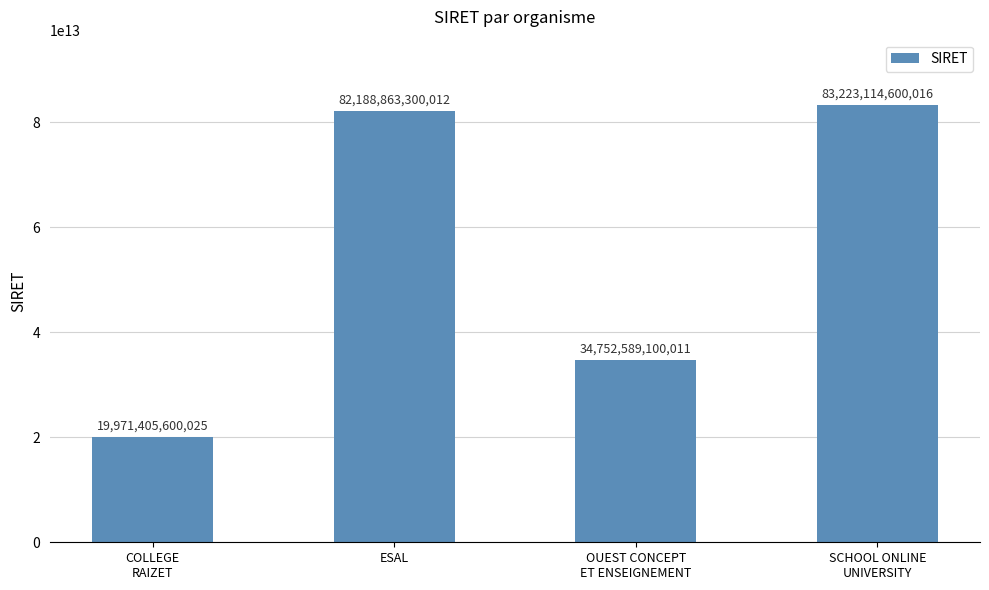

Which label corresponds to the largest value in the chart?

SCHOOL ONLINE
UNIVERSITY